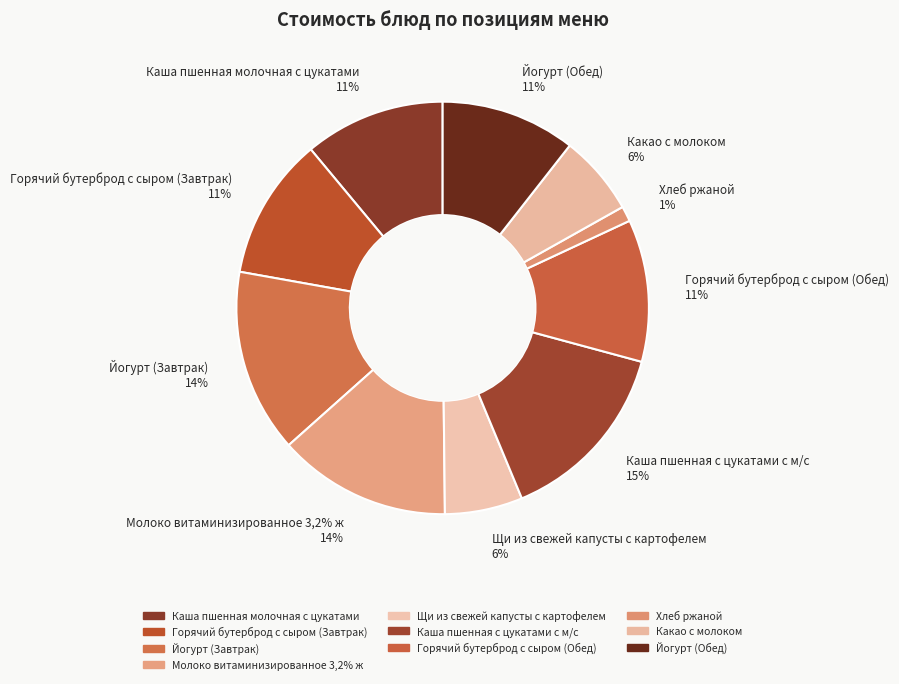

How many segments does this pie chart have?

10